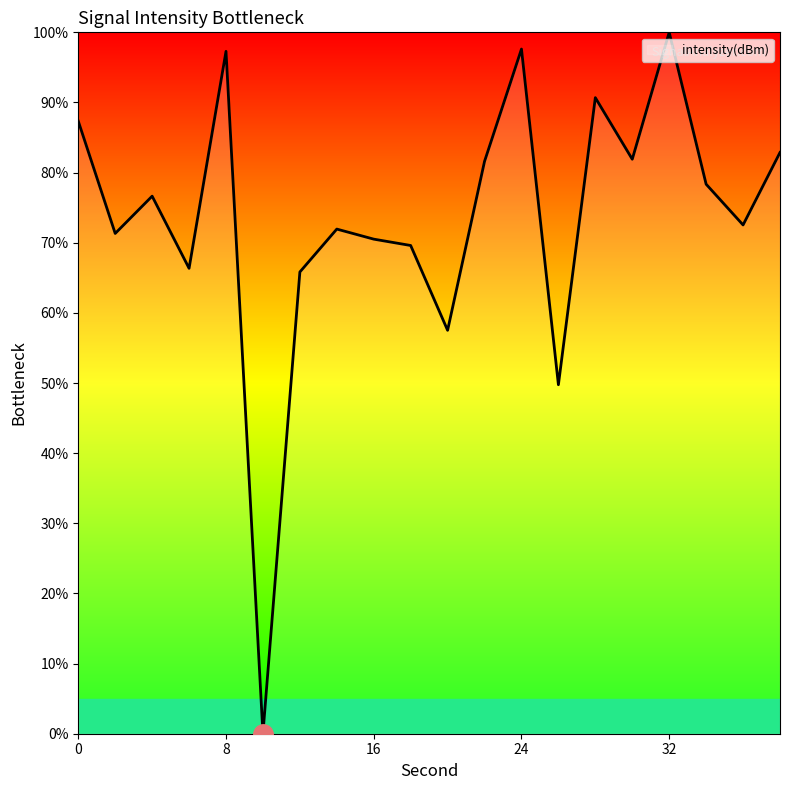

What is the difference between the maximum and minimum values?

100.0